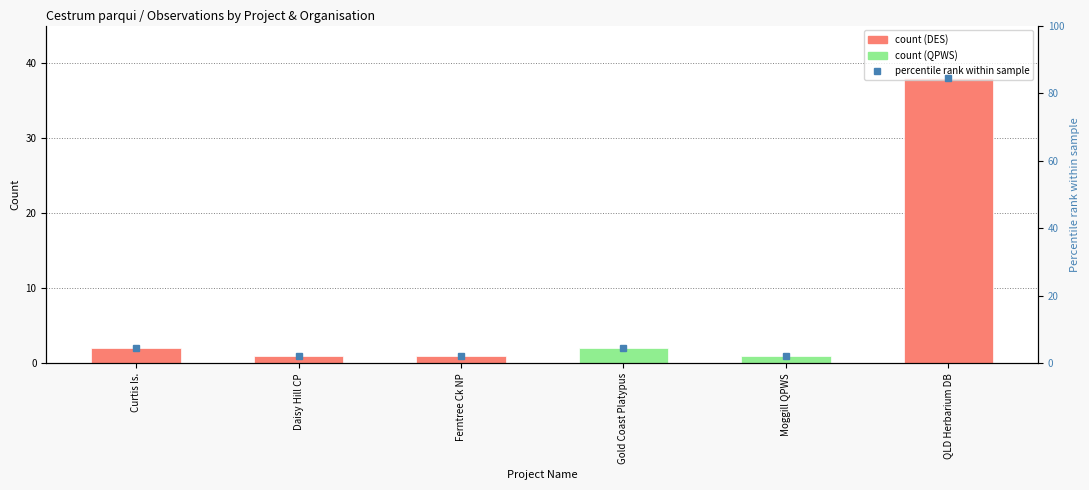

Reading left to right, list all the values displayed in this chart.

Record Count: Curtis Is.=2.0	Daisy Hill CP=1.0	Ferntree Ck NP=1.0	Gold Coast Platypus=2.0	Moggill QPWS=1.0	QLD Herbarium DB=38.0
Percentile rank: Curtis Is.=4.4	Daisy Hill CP=2.2	Ferntree Ck NP=2.2	Gold Coast Platypus=4.4	Moggill QPWS=2.2	QLD Herbarium DB=84.4